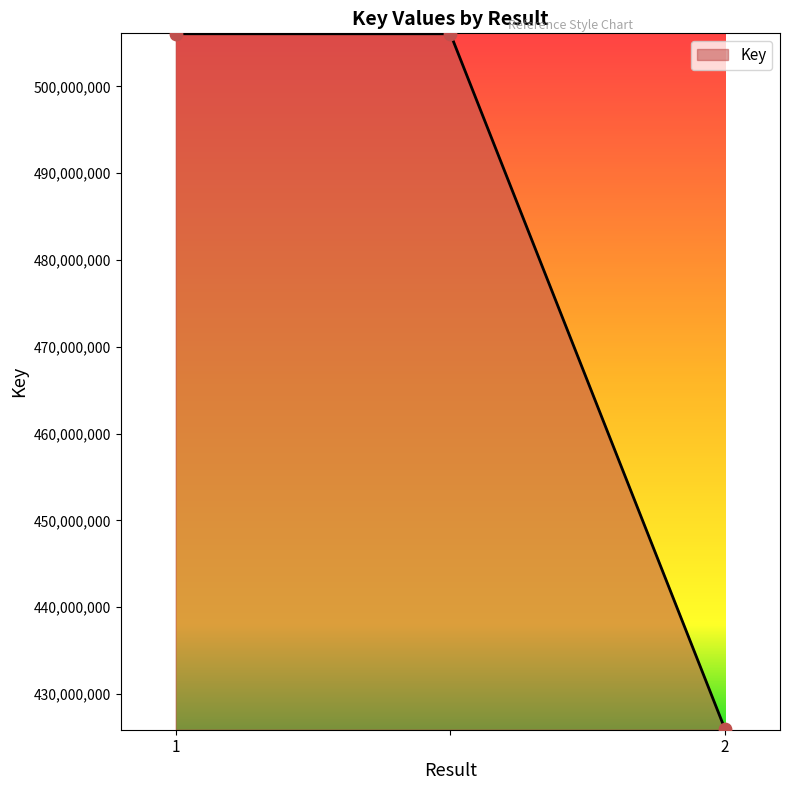

What is the difference between the maximum and minimum values?

80129693